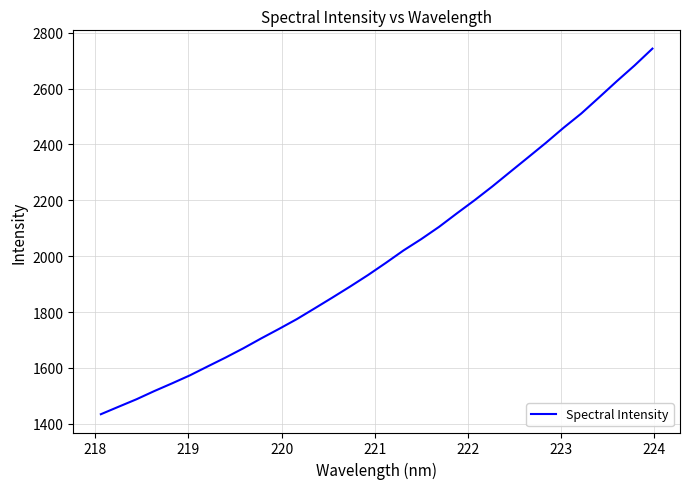

What is the difference between the maximum and minimum values?

1308.8